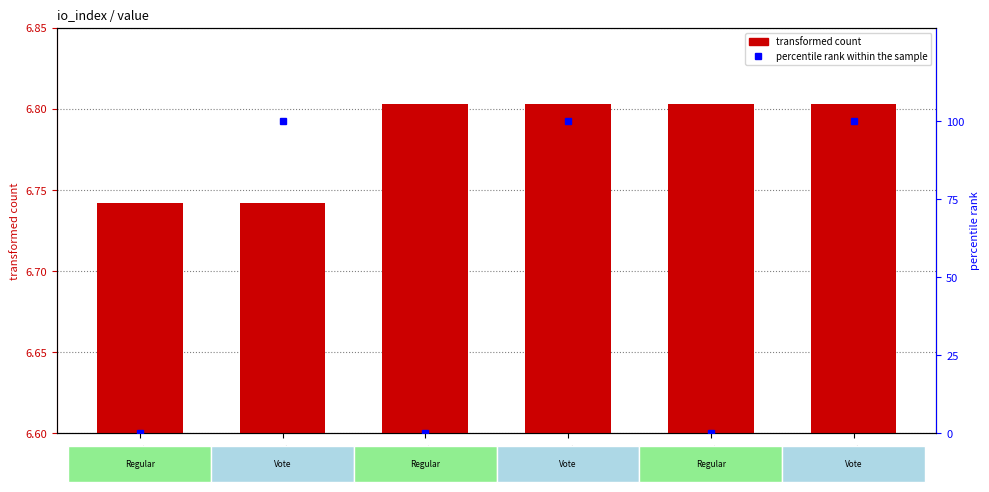

Is it true that transformed count equals 1.8 at io:61
Regular?

False